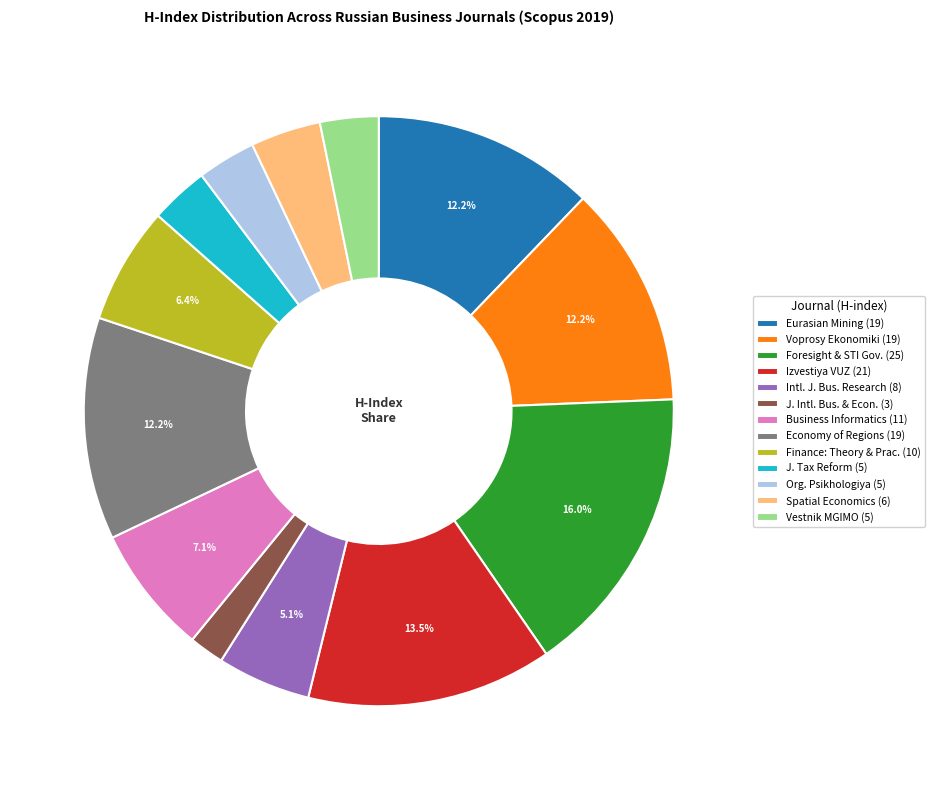

What is the largest slice in the pie chart?

Foresight & STI Gov. (25)